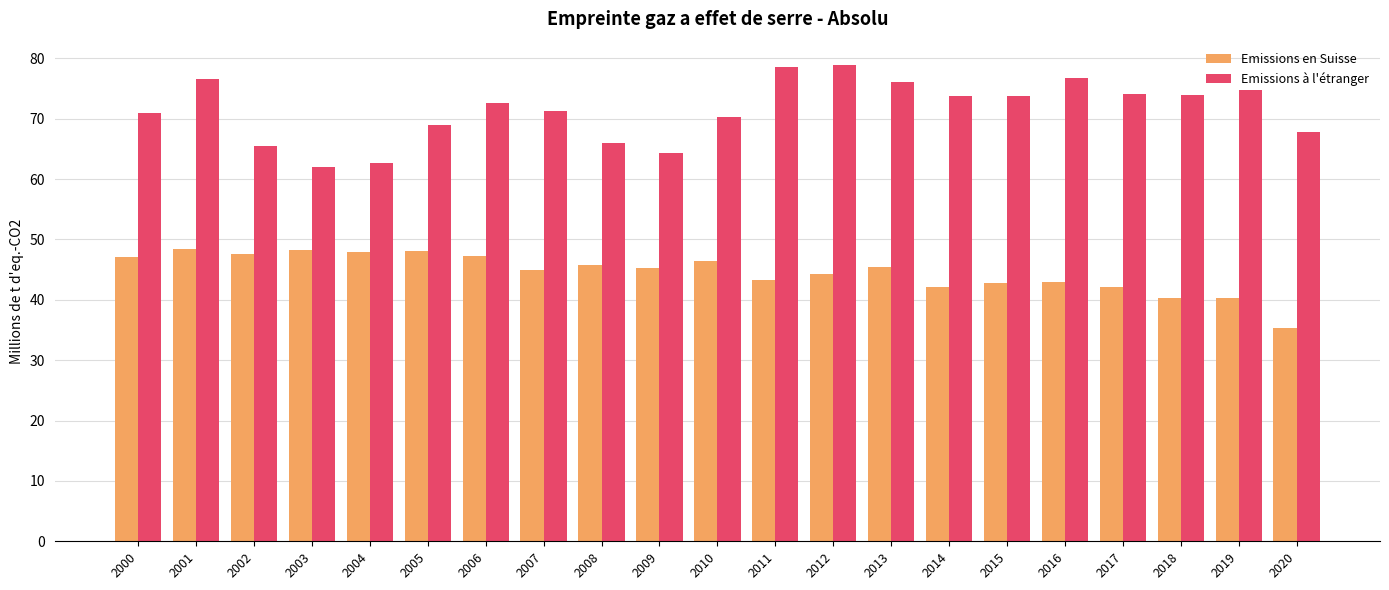

At which label does Emissions à l'étranger reach its minimum?

2003